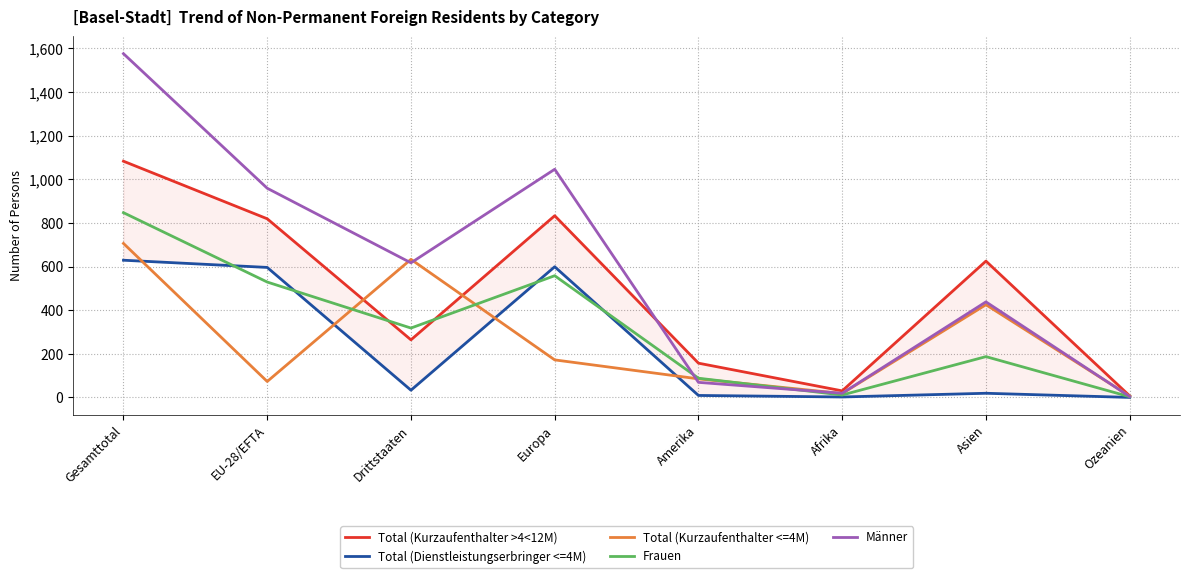

Which category has the highest value in the Total (Kurzaufenthalter <=4M) series?

Gesamttotal